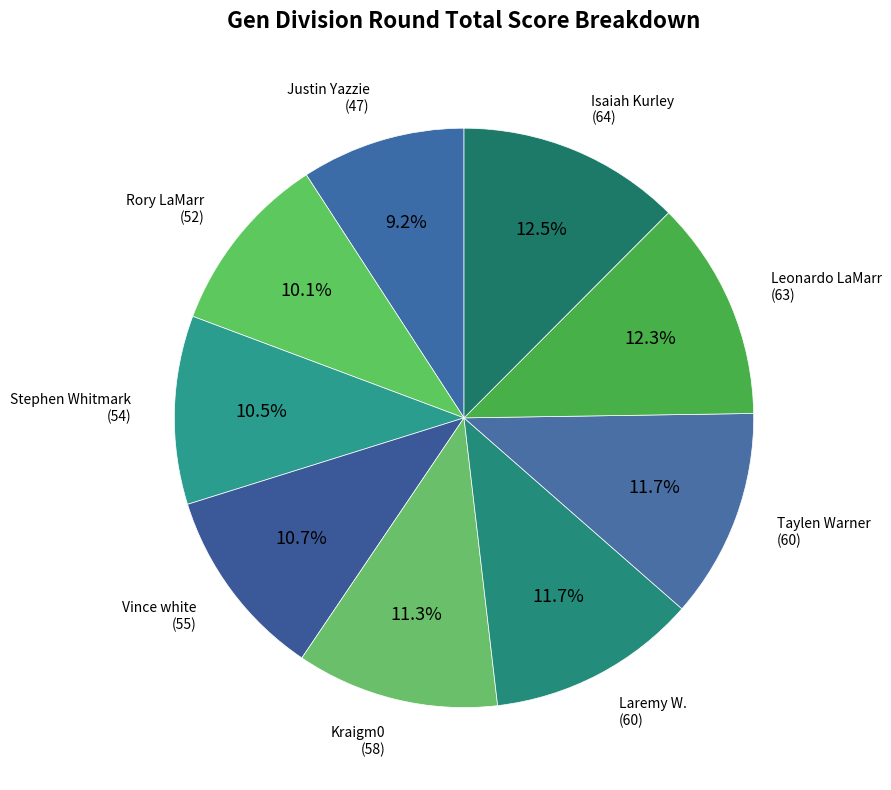

The Laremy W. slice represents 26% of the pie. True or false?

False